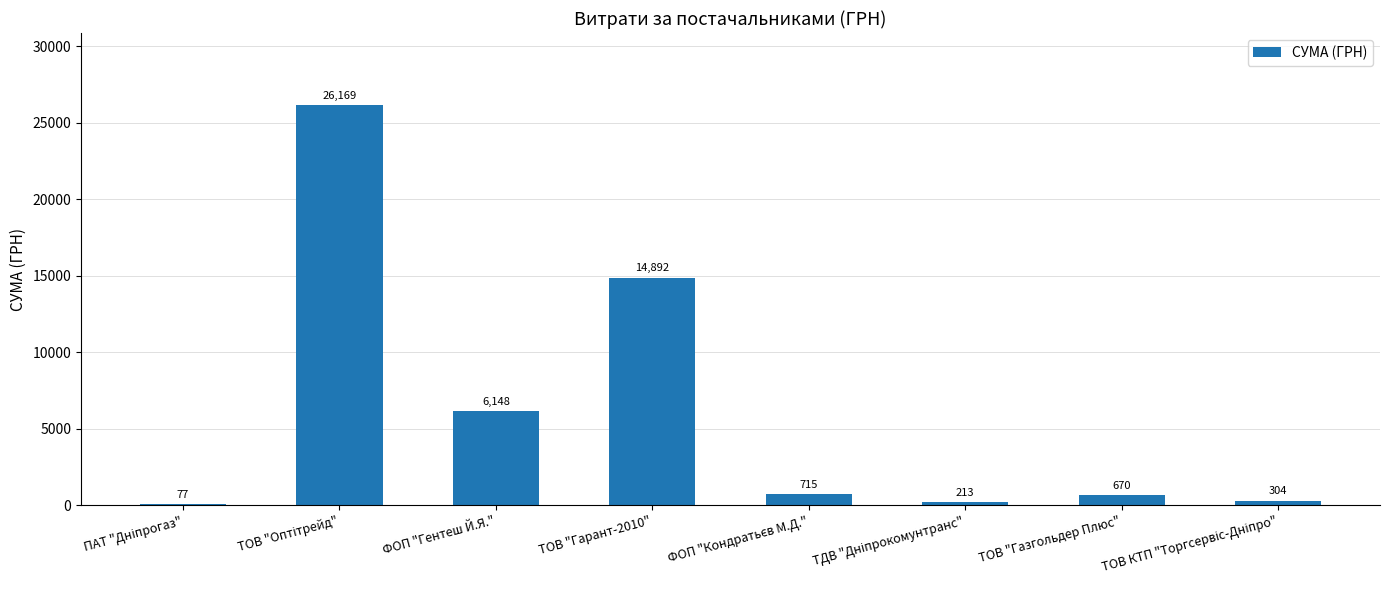

What is the maximum value shown in the chart?

26169.0